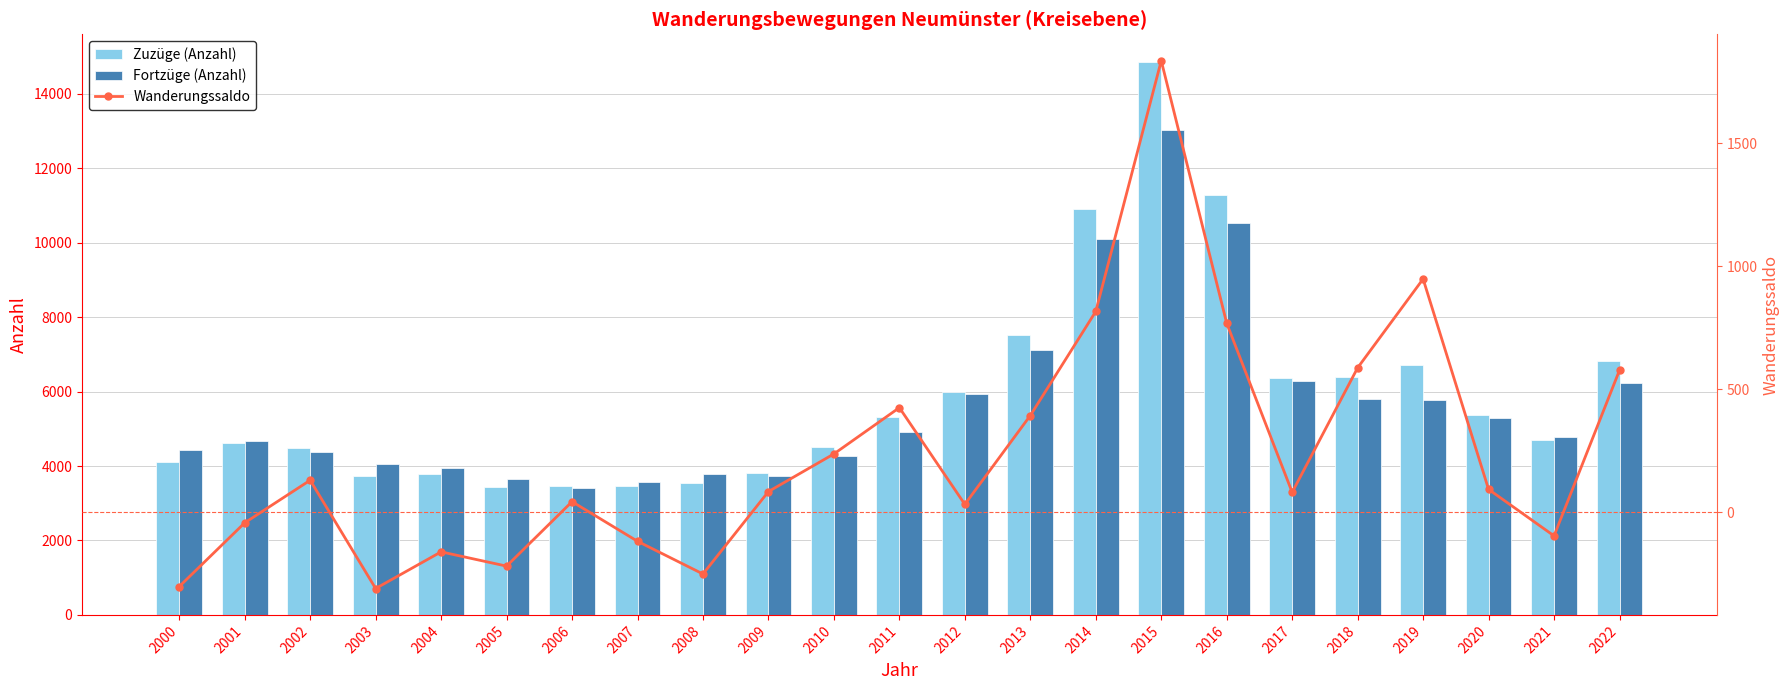

Reading left to right, extract all data points from this chart.

Zuzüge (Anzahl): 4120	4624	4495	3735	3782	3442	3455	3457	3547	3810	4507	5327	5978	7518	10910	14855	11292	6376	6393	6726	5373	4687	6819
Fortzüge (Anzahl): 4422	4667	4365	4045	3943	3661	3412	3575	3798	3726	4270	4902	5946	7125	10094	13020	10524	6295	5806	5778	5280	4783	6242
Wanderungssaldo: -302	-43	130	-310	-161	-219	43	-118	-251	84	237	425	32	393	816	1835	768	81	587	948	93	-96	577